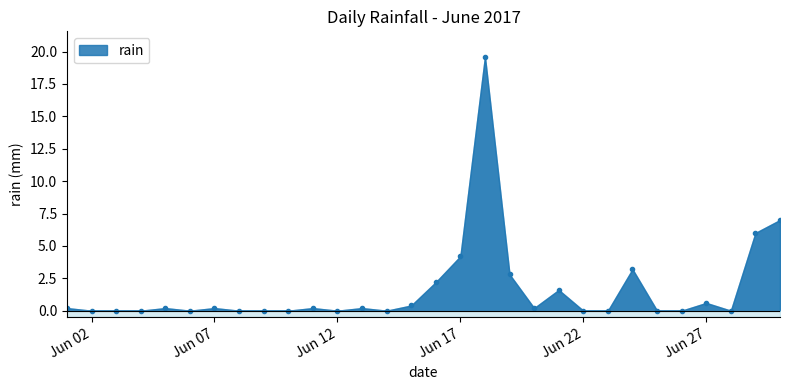

How many lines are shown in the chart?

1